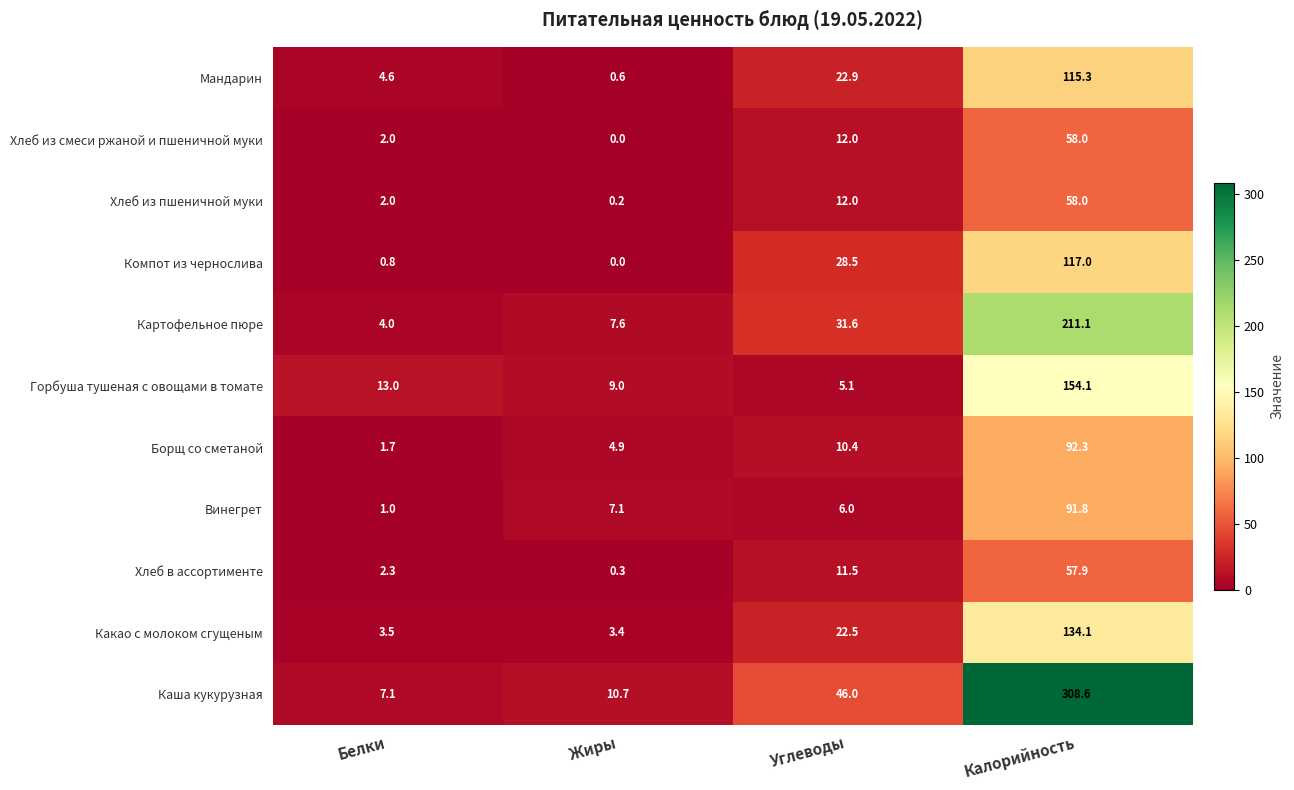

Between Жиры and Калорийность, which series saw the biggest shift?

Каша кукурузная